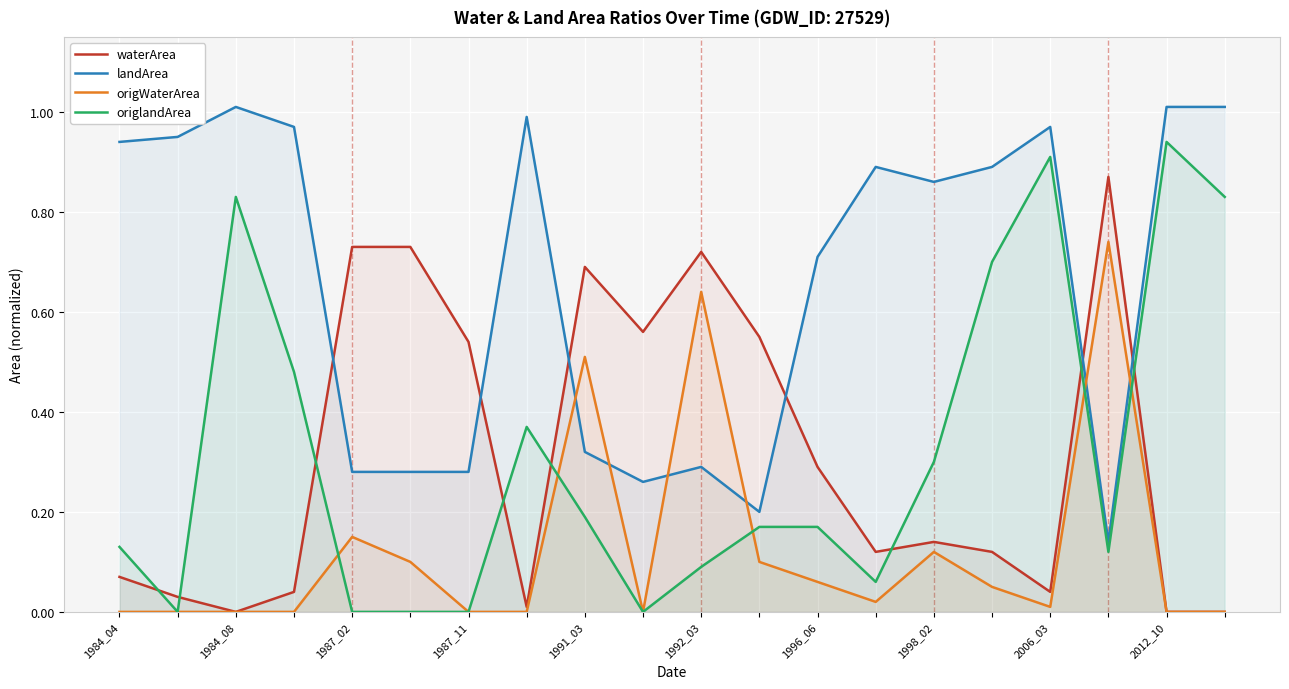

Reading left to right, extract all data points from this chart.

waterArea: 0.1	0.0	0.0	0.0	0.7	0.7	0.5	0.0	0.7	0.6	0.7	0.6	0.3	0.1	0.1	0.1	0.0	0.9	0.0	0.0
landArea: 0.9	0.9	1.0	1.0	0.3	0.3	0.3	1.0	0.3	0.3	0.3	0.2	0.7	0.9	0.9	0.9	1.0	0.1	1.0	1.0
origWaterArea: 0.0	0.0	0.0	0.0	0.1	0.1	0.0	0.0	0.5	0.0	0.6	0.1	0.1	0.0	0.1	0.1	0.0	0.7	0.0	0.0
origlandArea: 0.1	0.0	0.8	0.5	0.0	0.0	0.0	0.4	0.2	0.0	0.1	0.2	0.2	0.1	0.3	0.7	0.9	0.1	0.9	0.8